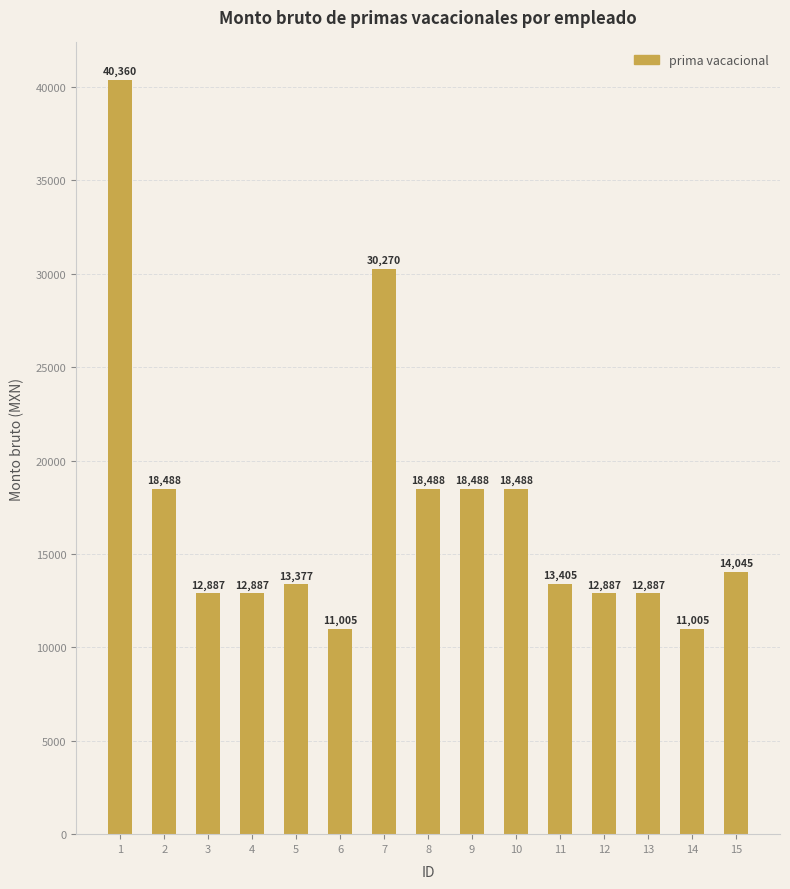

What is the maximum value shown in the chart?

40360.3